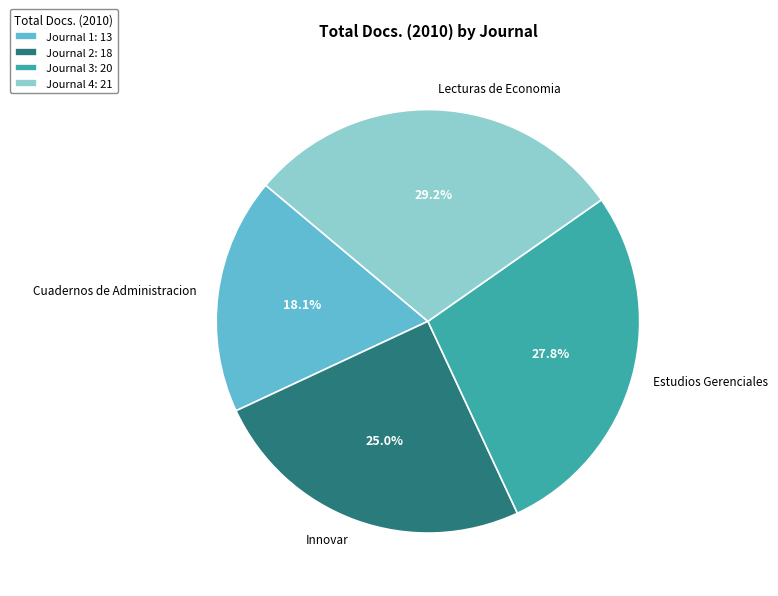

True or false: Estudios Gerenciales accounts for 28% of the total.

True